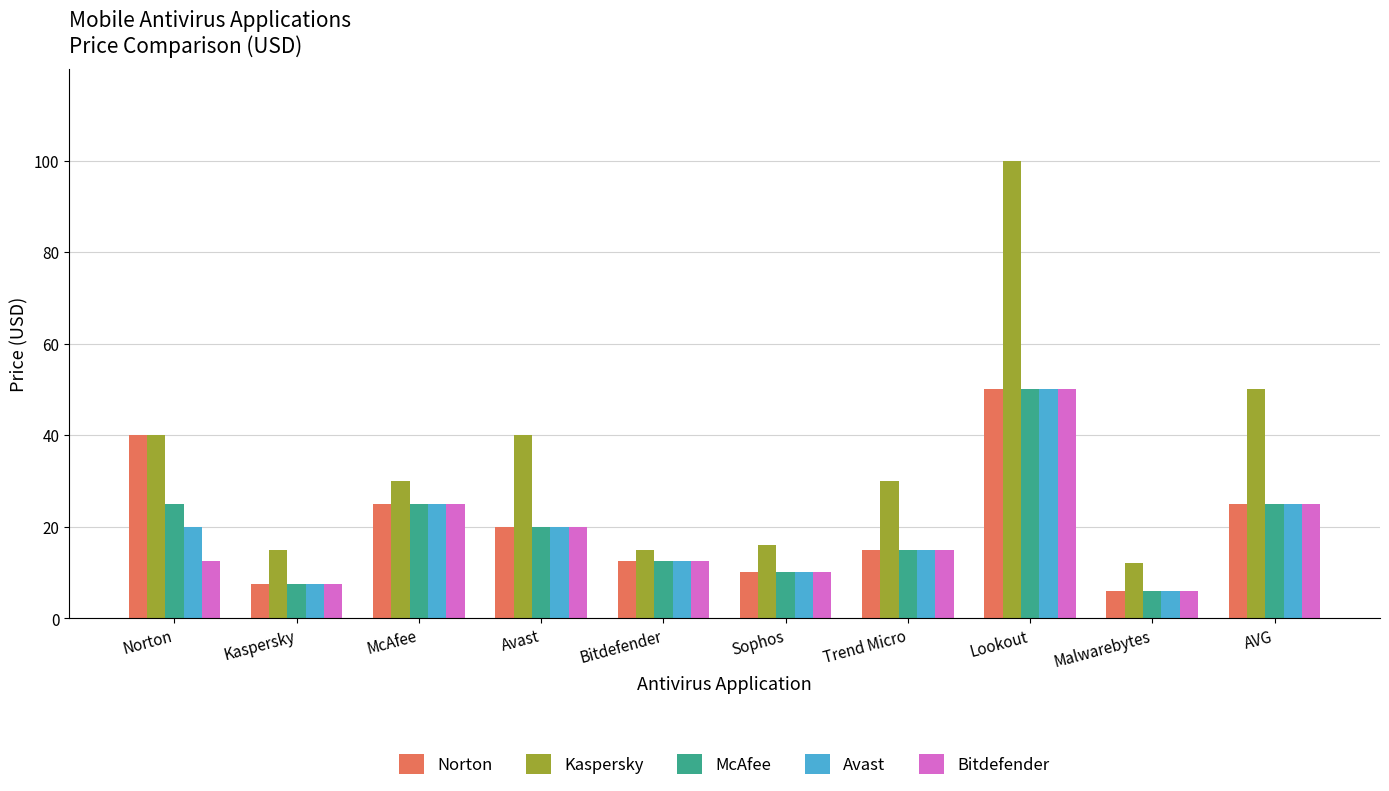

How many distinct data groups are displayed?

5